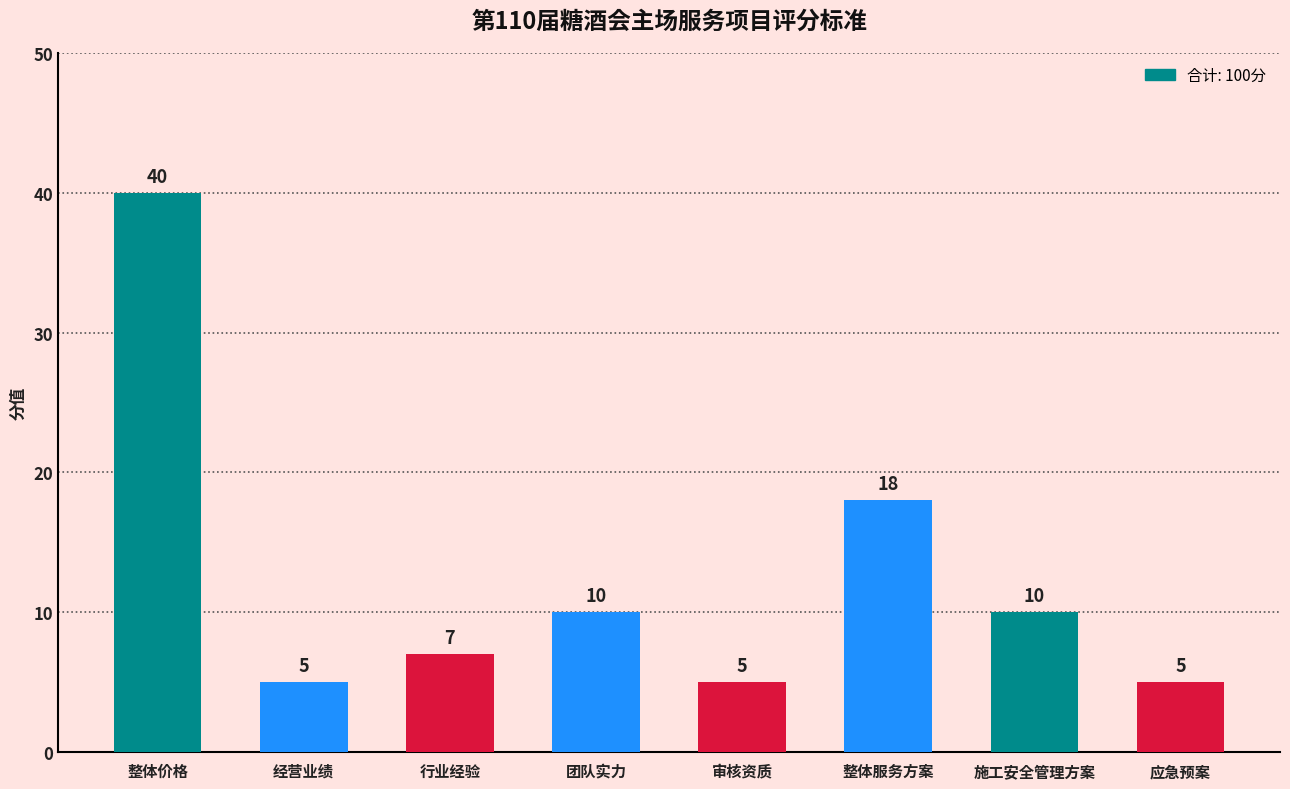

Which has a higher value, 整体服务方案 or 行业经验?

整体服务方案